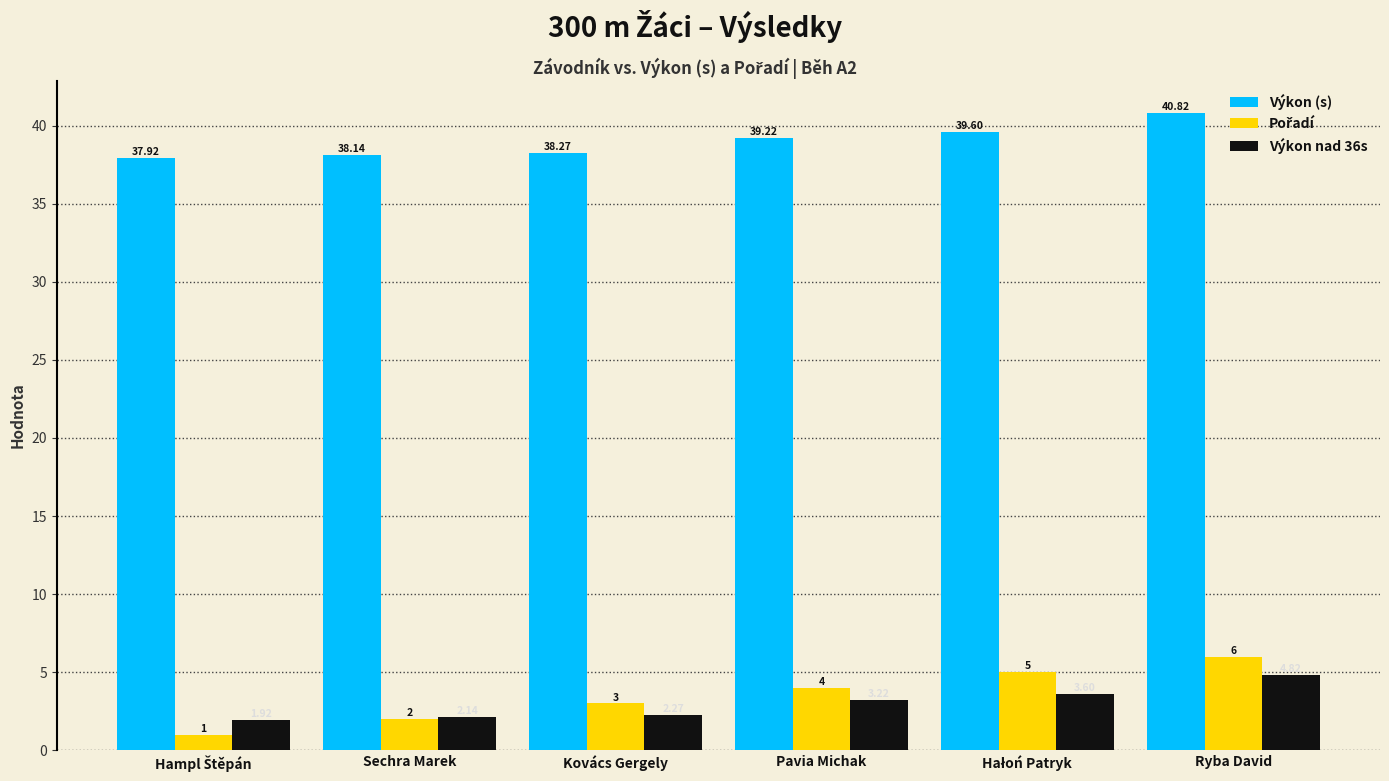

The Výkon (s) series shows 20.9 at Sechra Marek. True or false?

False